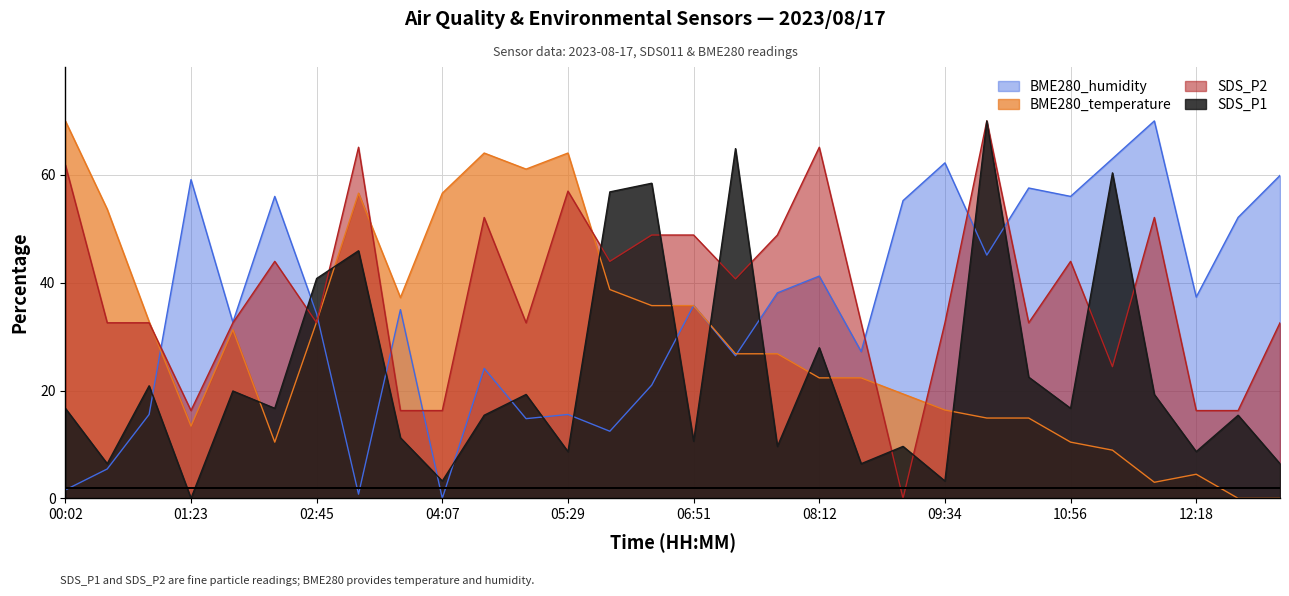

Reading right to left, what are all the values shown in this chart?

SDS_P1: 6.4	15.4	8.7	19.3	60.4	16.7	22.5	70.0	3.2	9.6	6.4	27.9	9.6	64.9	10.6	58.4	56.8	8.7	19.3	15.4	3.2	11.2	45.9	40.8	16.7	19.9	0.0	20.9	6.4	16.7
SDS_P2: 32.6	16.3	16.3	52.1	24.4	44.0	32.6	70.0	32.6	0.0	32.6	65.1	48.8	40.7	48.8	48.8	44.0	57.0	32.6	52.1	16.3	16.3	65.1	32.6	44.0	32.6	16.3	32.6	32.6	61.9
BME280_humidity: 59.9	52.1	37.3	70.0	63.0	56.0	57.6	45.1	62.2	55.2	27.2	41.2	38.1	26.4	35.8	21.0	12.4	15.6	14.8	24.1	0.0	35.0	0.8	34.2	56.0	32.7	59.1	15.6	5.4	1.6
BME280_temperature: 0.0	0.0	4.5	3.0	8.9	10.4	14.9	14.9	16.4	19.4	22.3	22.3	26.8	26.8	35.7	35.7	38.7	64.0	61.1	64.0	56.6	37.2	56.6	32.8	10.4	31.3	13.4	32.8	53.6	70.0